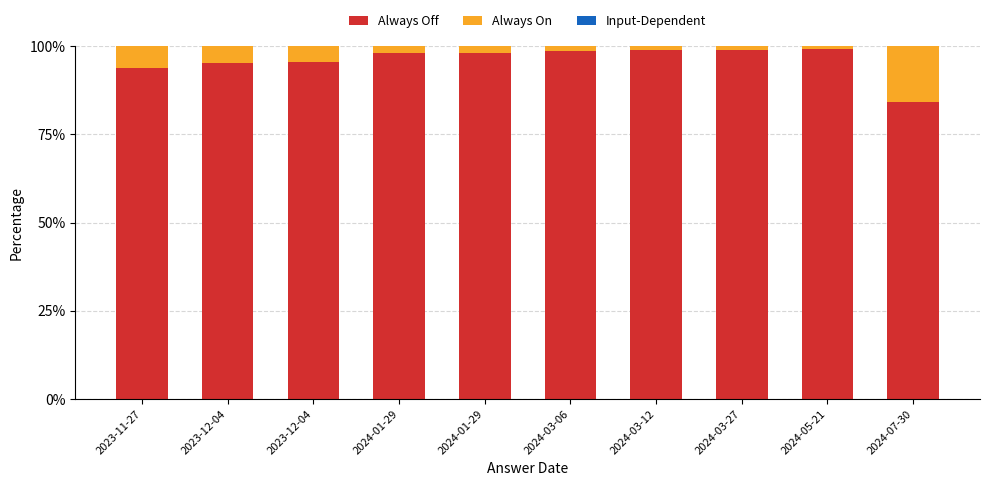

How many data points does each series have?

10